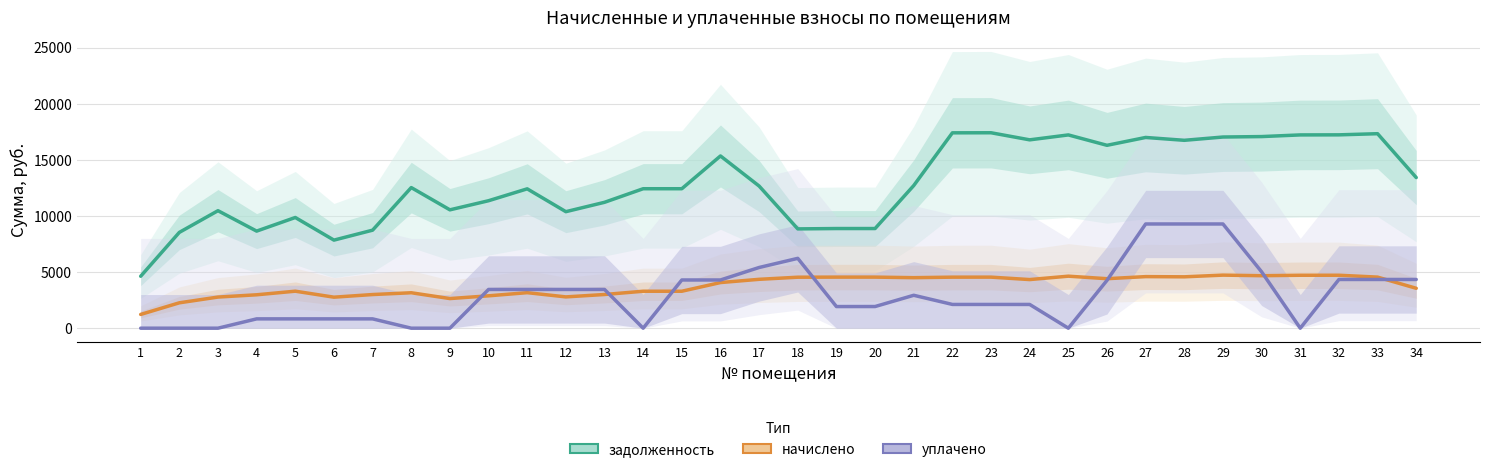

Where does the начислено series first go above 4333?

17